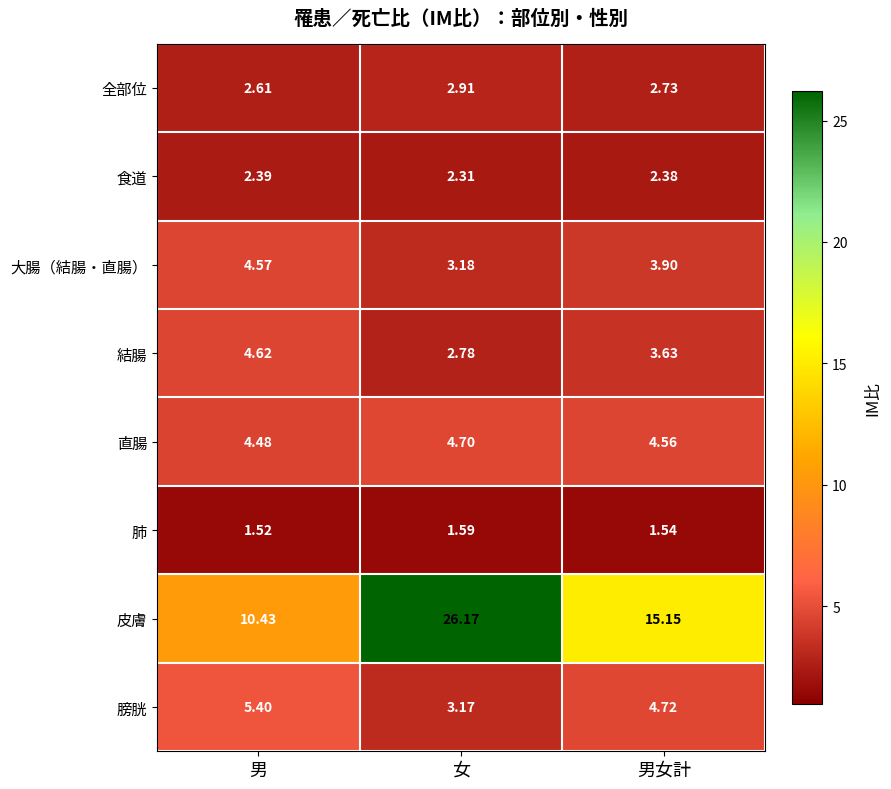

Which series has the widest spread of values?

皮膚